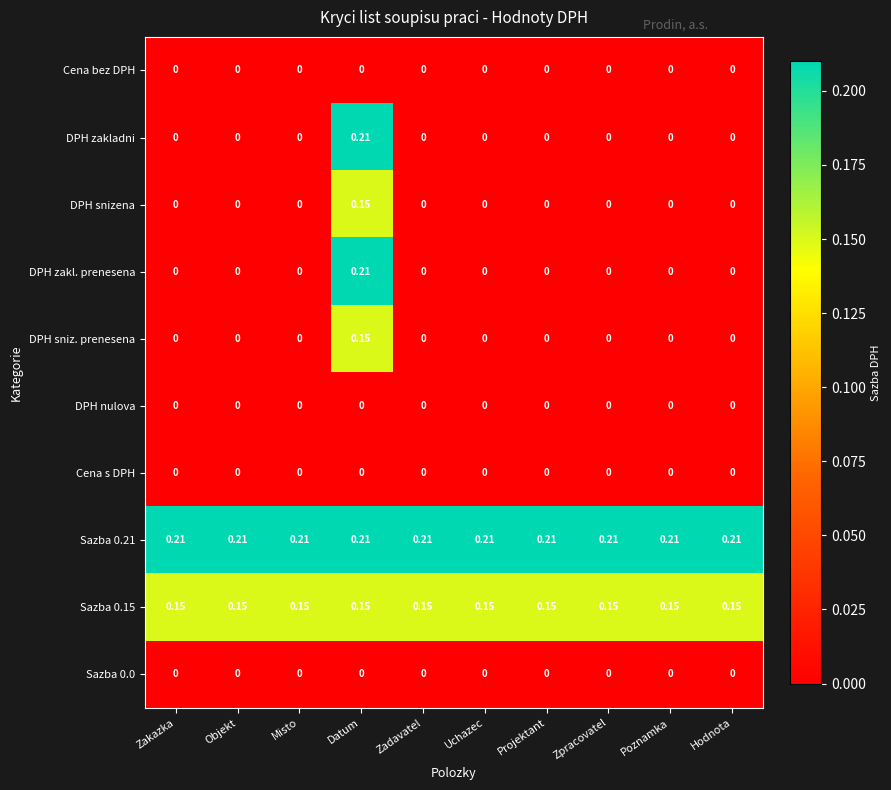

Which series has the largest total across all categories?

Sazba 0.21